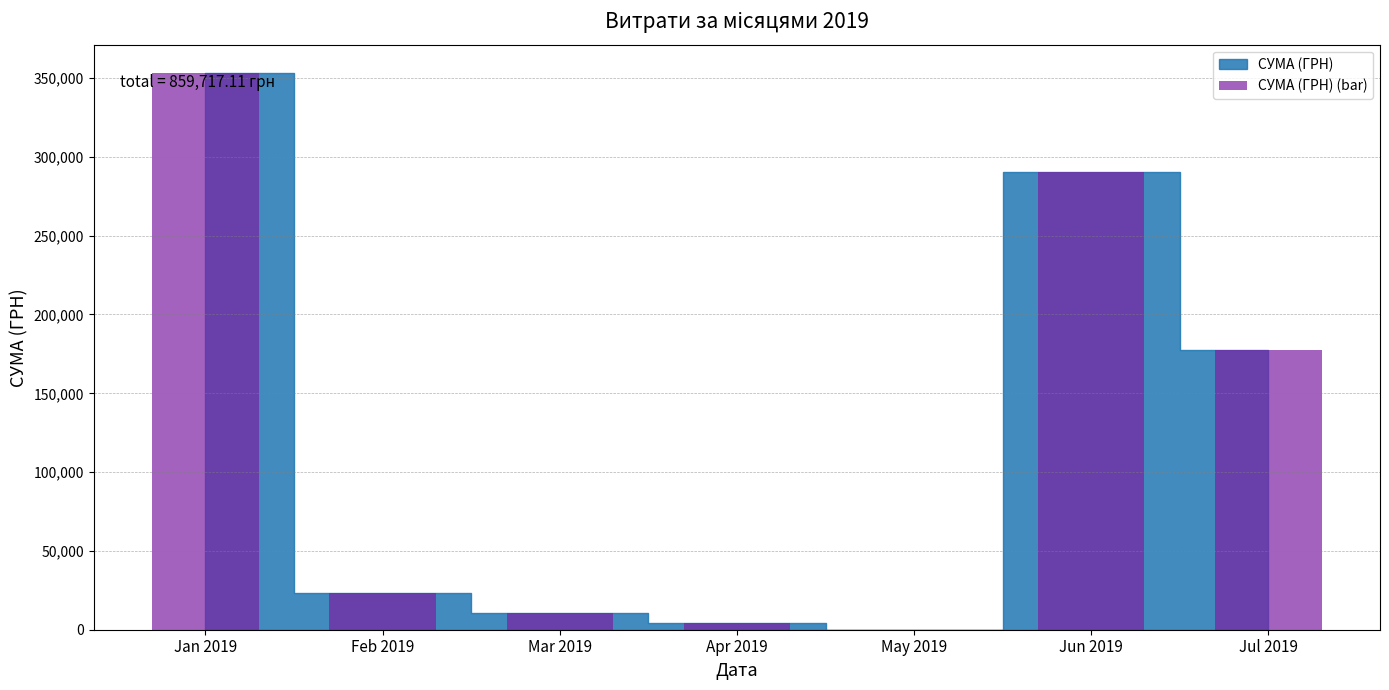

At which label does the data first exceed 23161?

Jan 2019